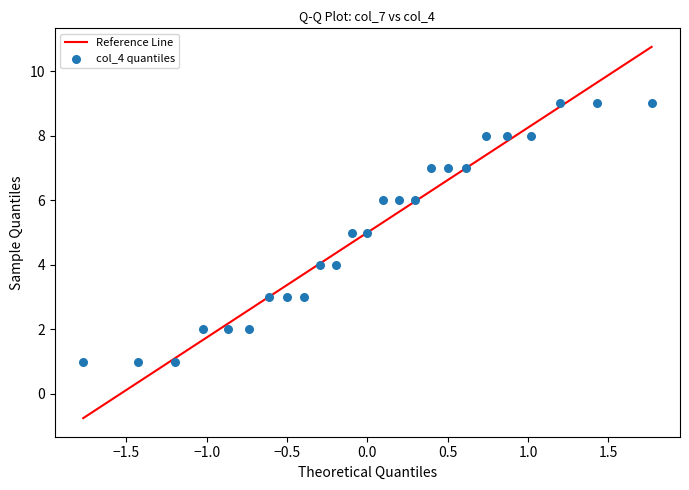

What is the range of Y values (max minus min)?

8